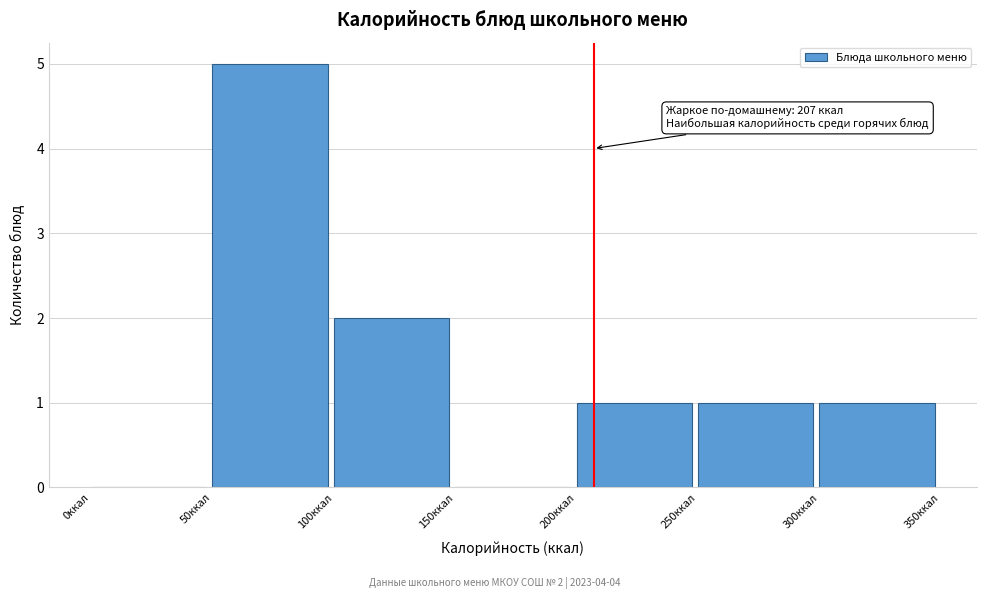

Which range on the x-axis has the tallest bar?

50 to 100